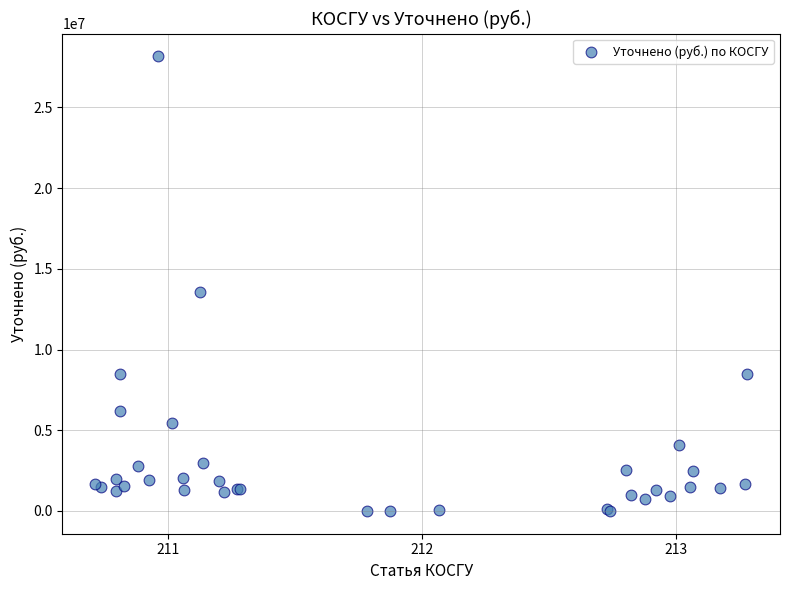

What Y value in the scatter plot is closest to 14079635?

13558927.7